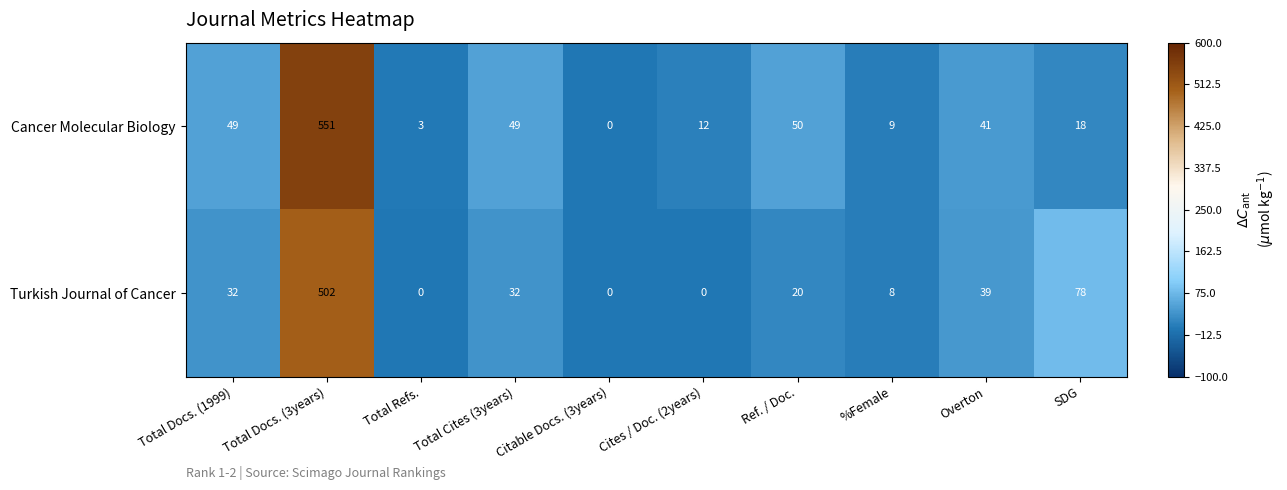

Rank the series by their maximum value, from highest to lowest.

Cancer Molecular Biology, Turkish Journal of Cancer